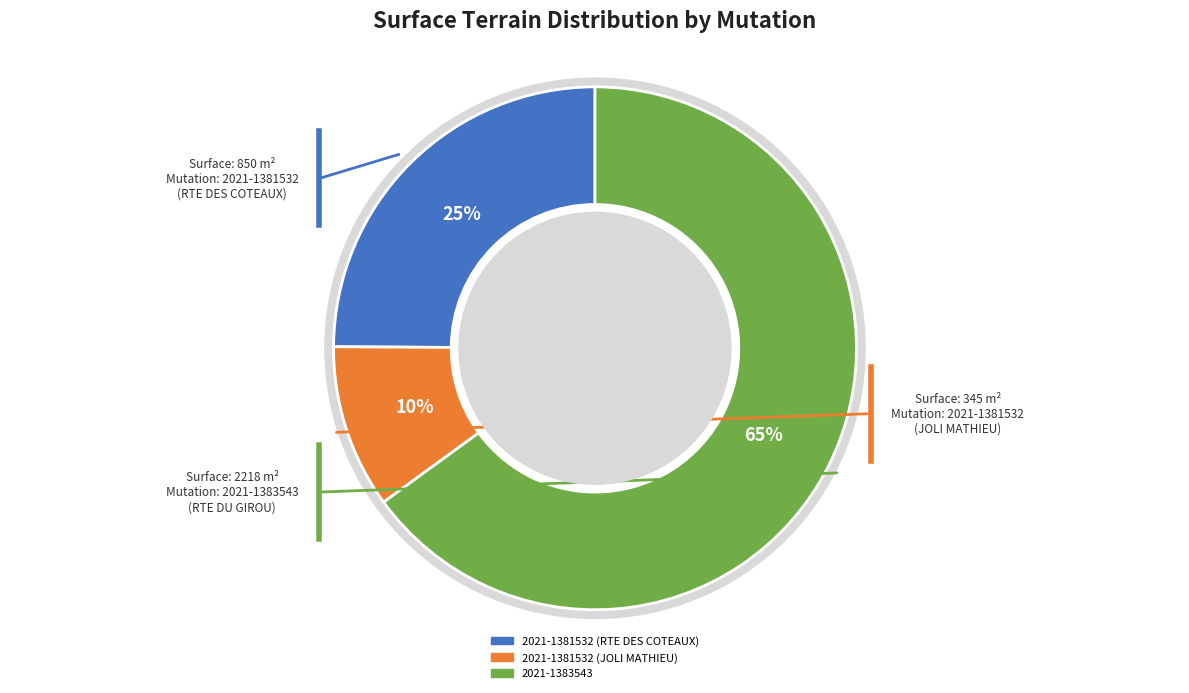

Combined, do 2021-1383543 and 2021-1381532 (JOLI MATHIEU) account for over 50%?

Yes